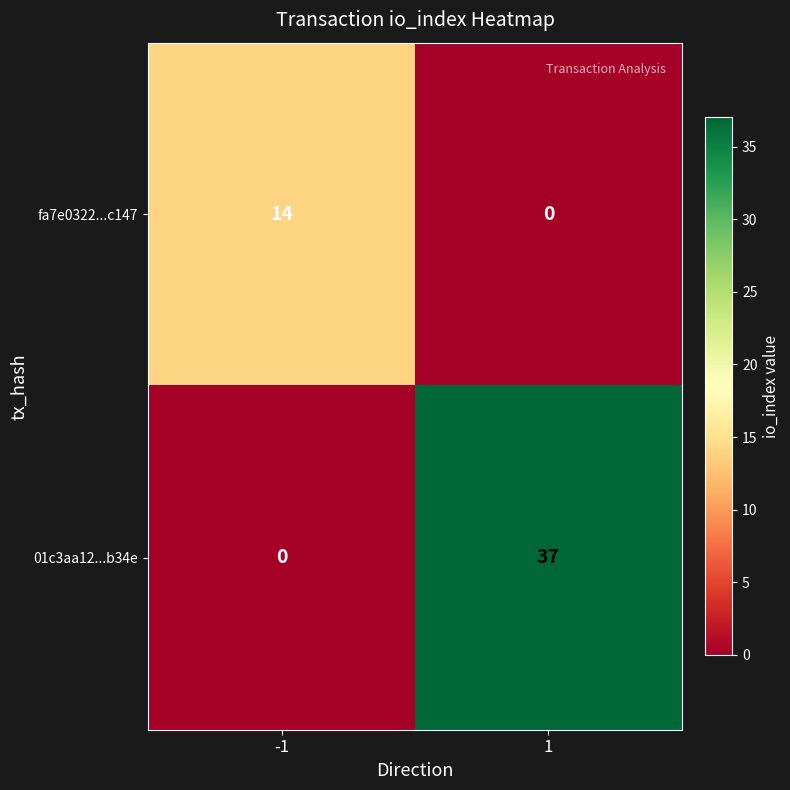

What is the sum of all 01c3aa12...b34e values?

37